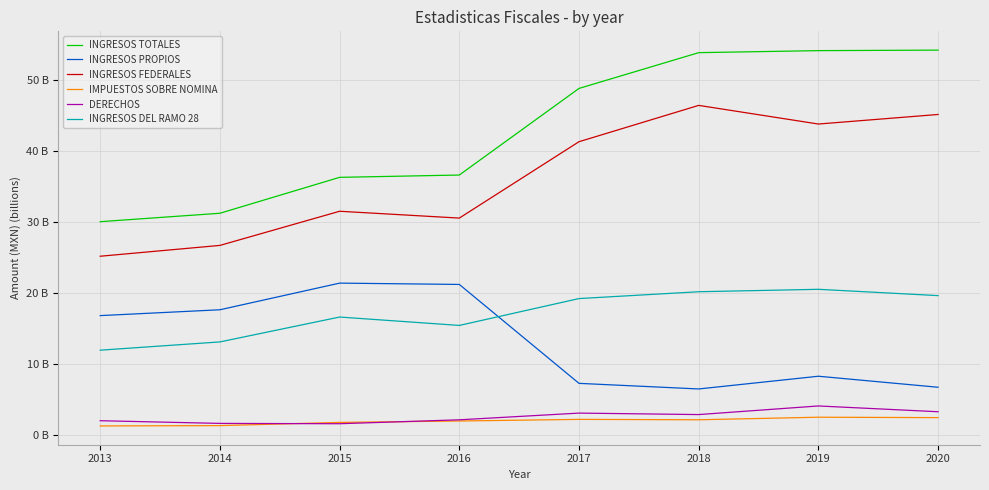

What is the sum of all INGRESOS DEL RAMO 28 values?

136.8